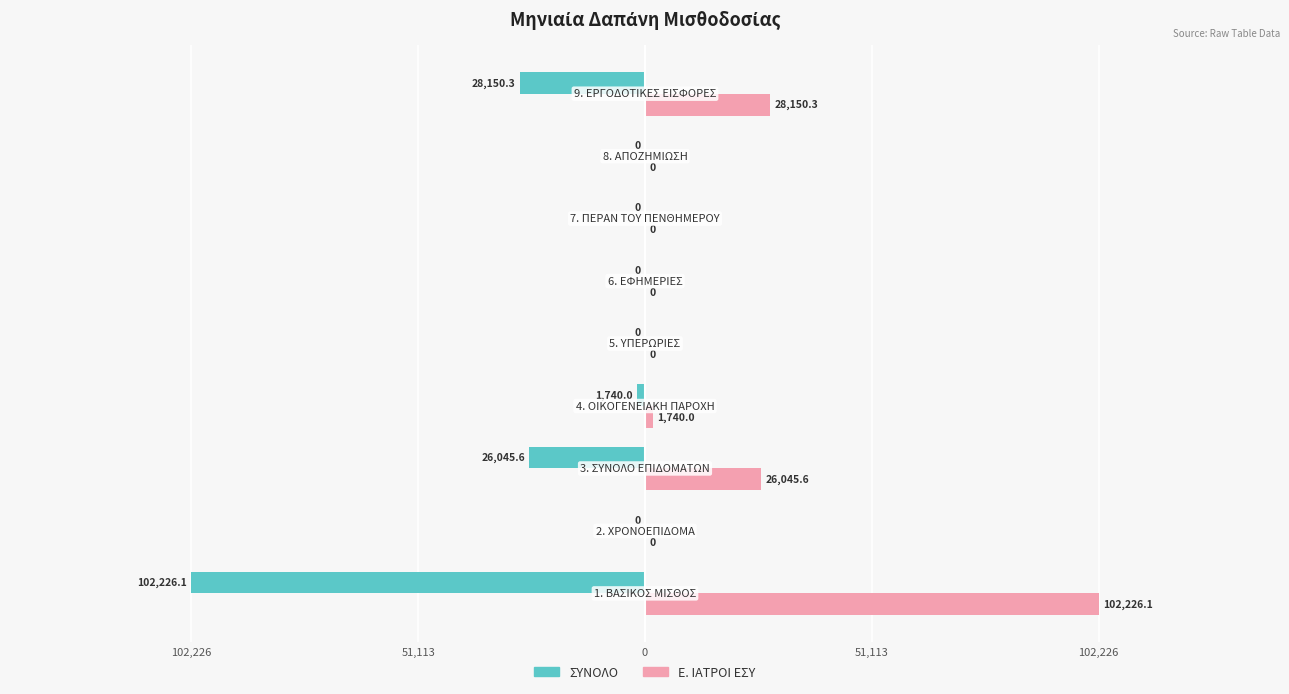

What are all the series names shown in the legend?

ΣΥΝΟΛΟ, Ε. ΙΑΤΡΟΙ ΕΣΥ